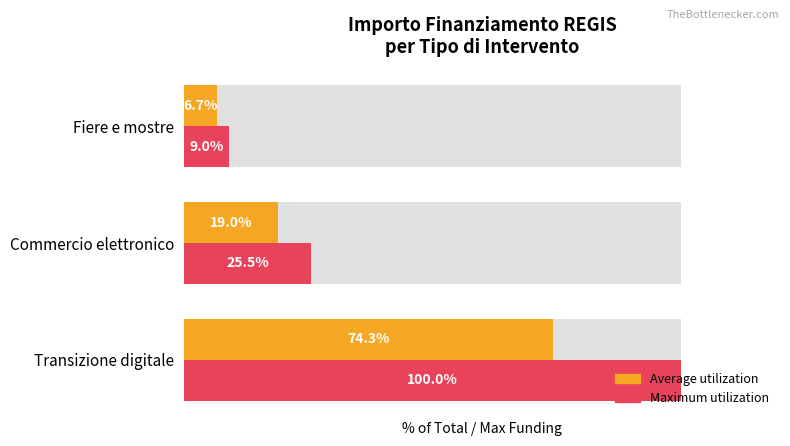

Where is Average utilization nearest to the value 40?

Commercio elettronico